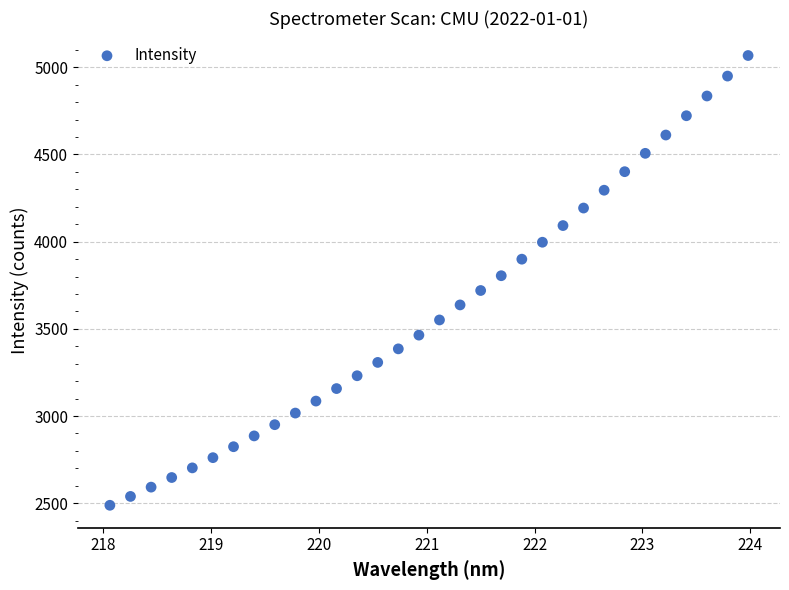

What is the range of X values (max minus min)?

5.9